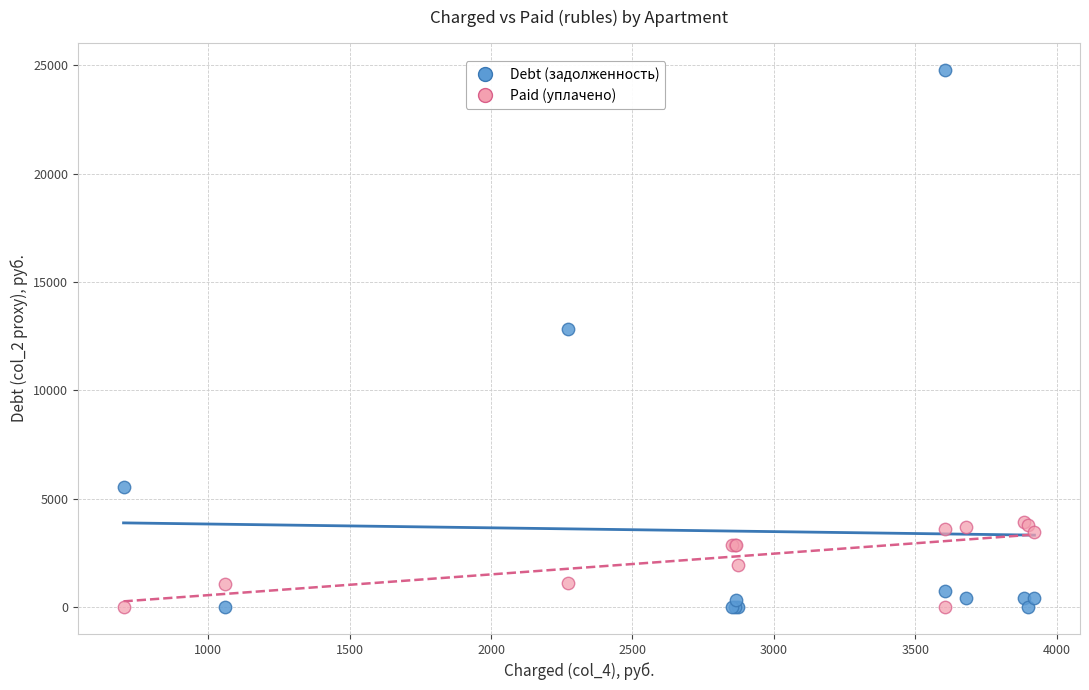

What is the X range (max minus min) for the scatter plot?

3219.8